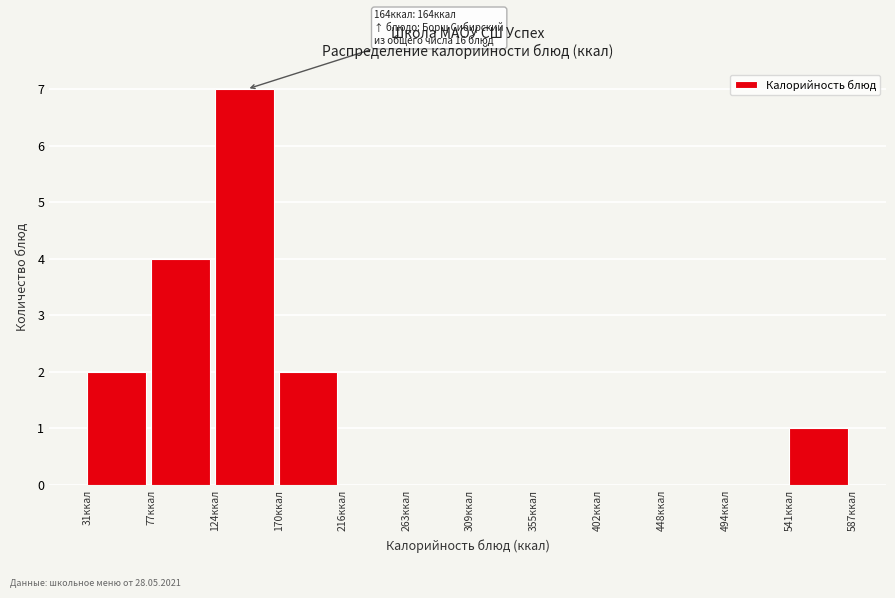

Which range on the x-axis has the tallest bar?

125 to 170